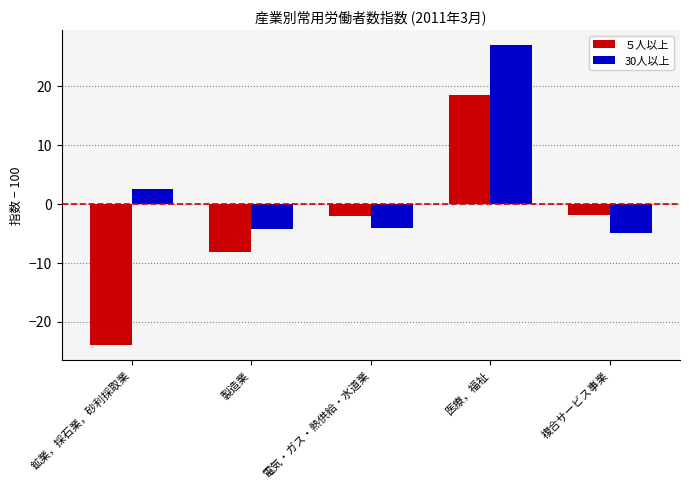

Which category has the lowest value across all series?

鉱業，採石業，砂利採取業